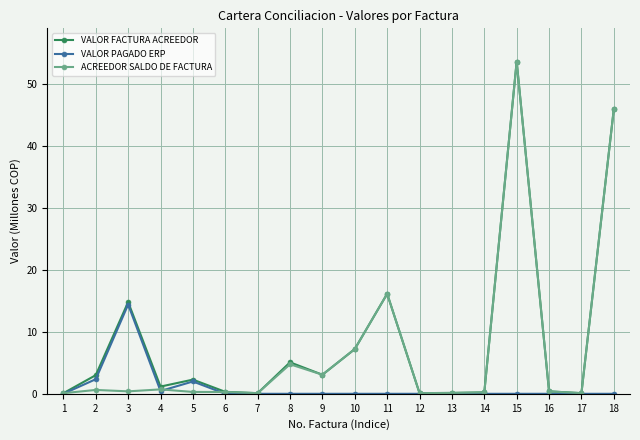

At which category does VALOR PAGADO ERP reach its first local valley?

4